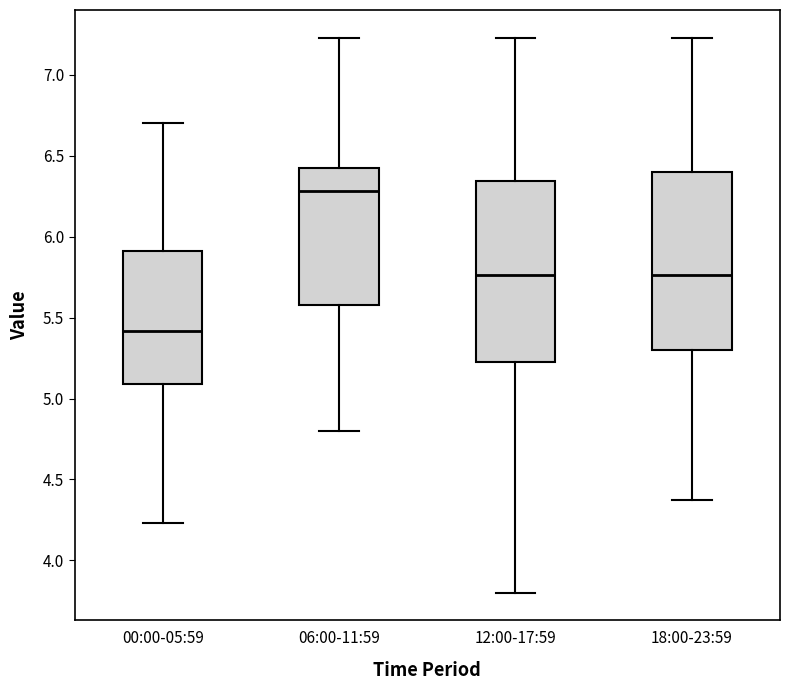

Where does the upper whisker of the box for 12:00-17:59 end on the y-axis? The values are not printed on the chart, so give them approximately, as read against the axis.

7.25